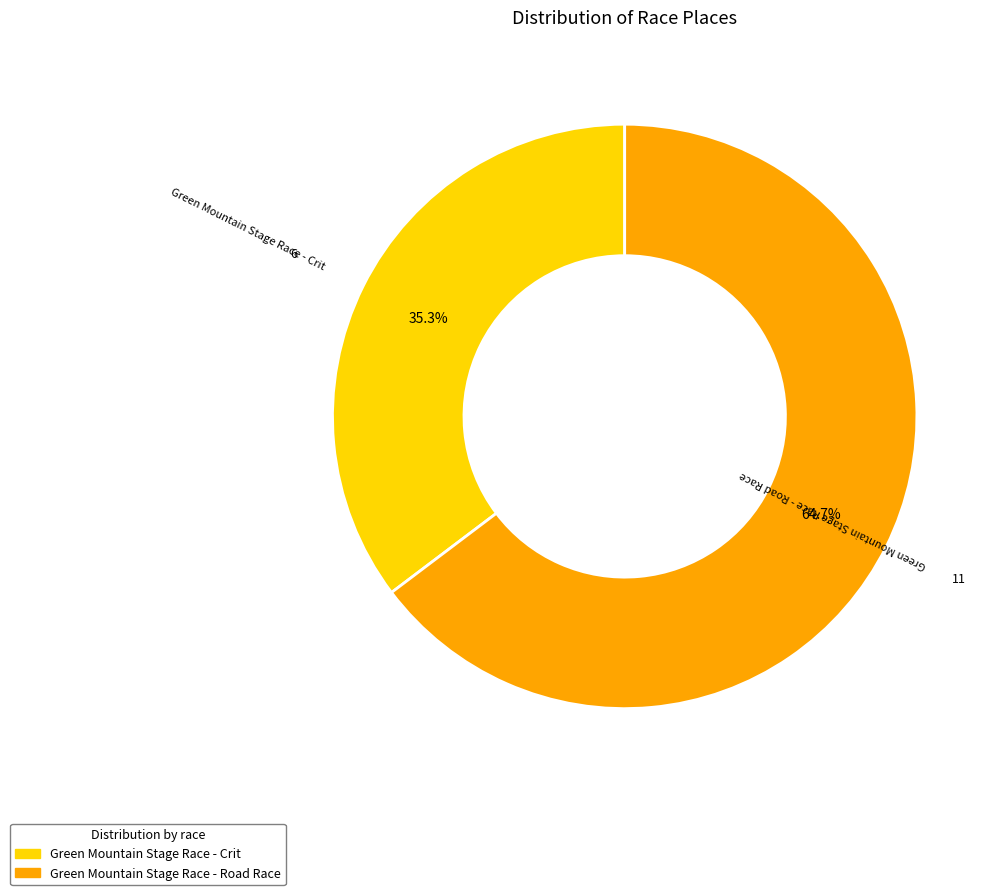

Which slice is the largest?

Green Mountain Stage Race - Road Race